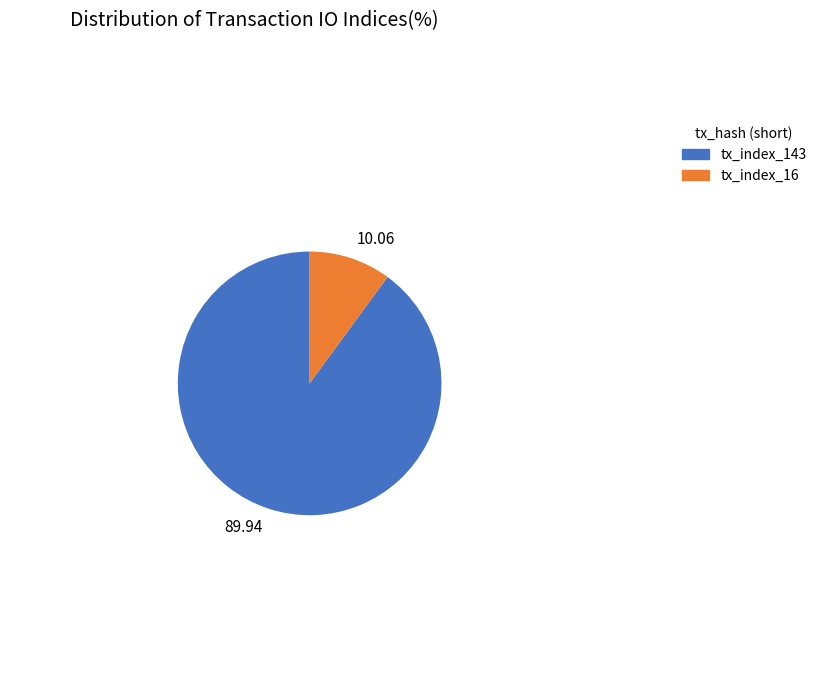

Rank the categories by value from lowest to highest.

10.06, 89.94